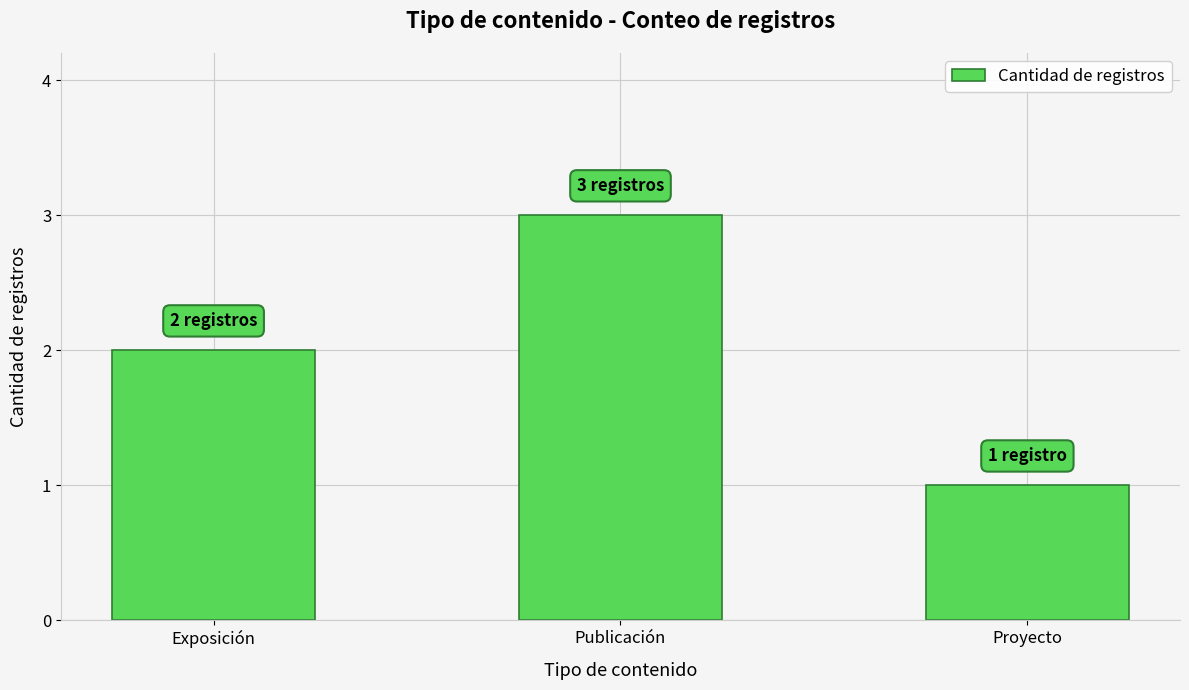

How many values are between 1 and 3?

3